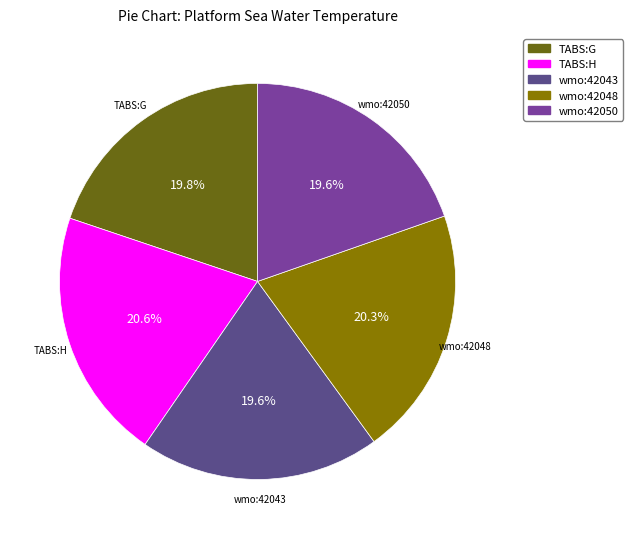

Approximately how many times larger is the value at TABS:H compared to TABS:G?

1.0